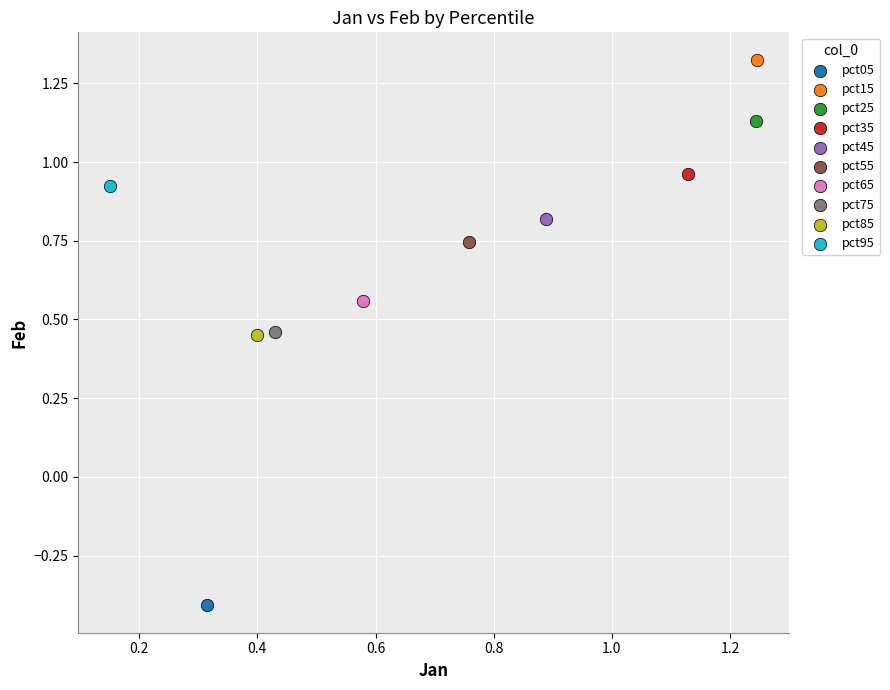

What are all the series names shown in the legend?

pct05, pct15, pct25, pct35, pct45, pct55, pct65, pct75, pct85, pct95